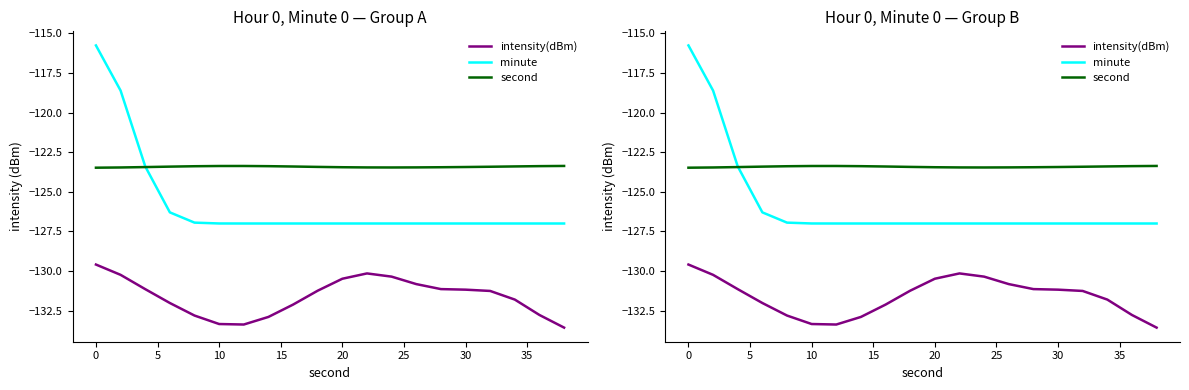

Which series has the largest total across all categories?

second